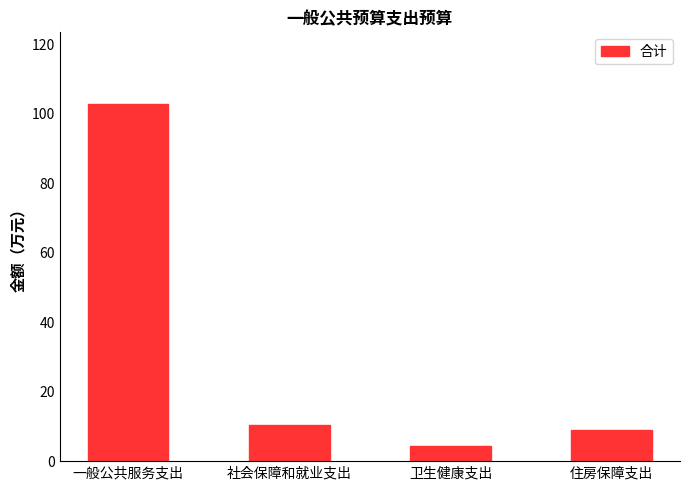

Is it true that the value at 卫生健康支出 is 4.5?

True